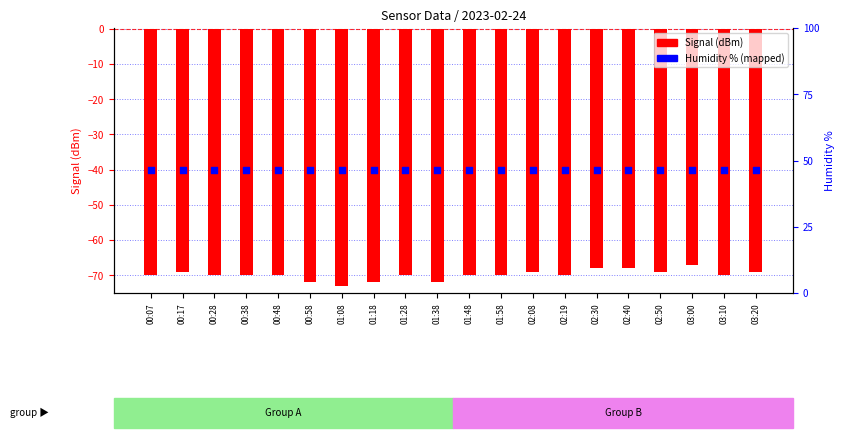

Which series contains the highest Y value?

Humidity (mapped)